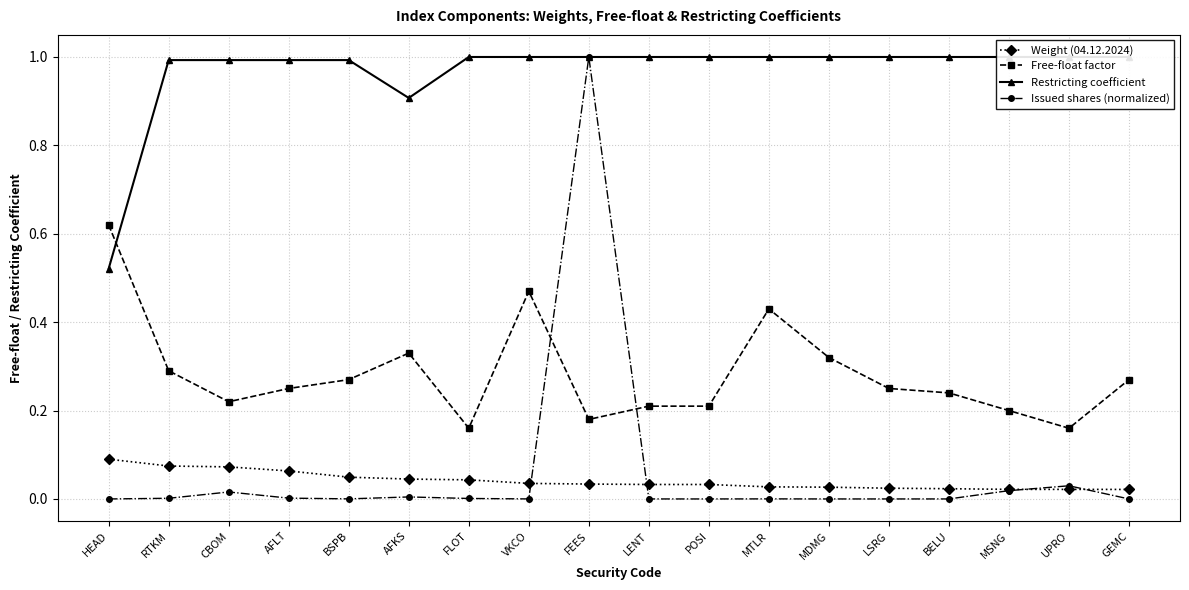

List the series in order of their peak value, lowest first.

Weight (04.12.2024), Free-float factor, Restricting coefficient, Issued shares (normalized)